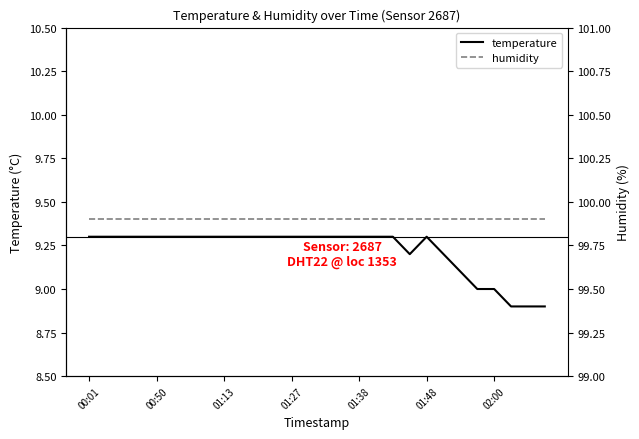

The value of temperature at 00:50 is 9.3. True or false?

True